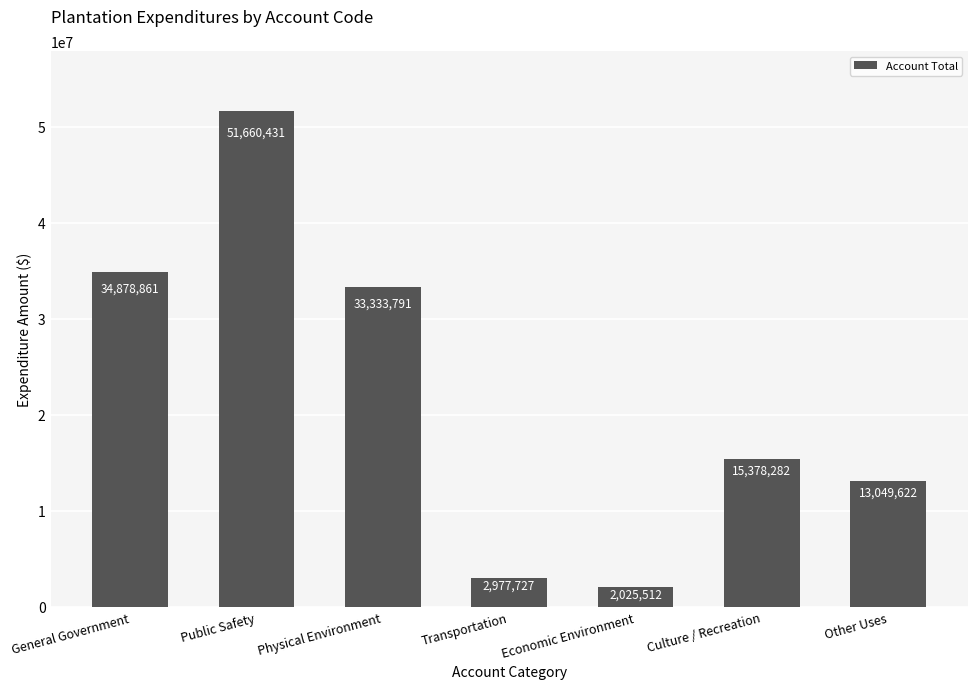

Reading right to left, list all the values displayed in this chart.

Other Uses=13049622	Culture / Recreation=15378282	Economic Environment=2025512	Transportation=2977727	Physical Environment=33333791	Public Safety=51660431	General Government=34878861